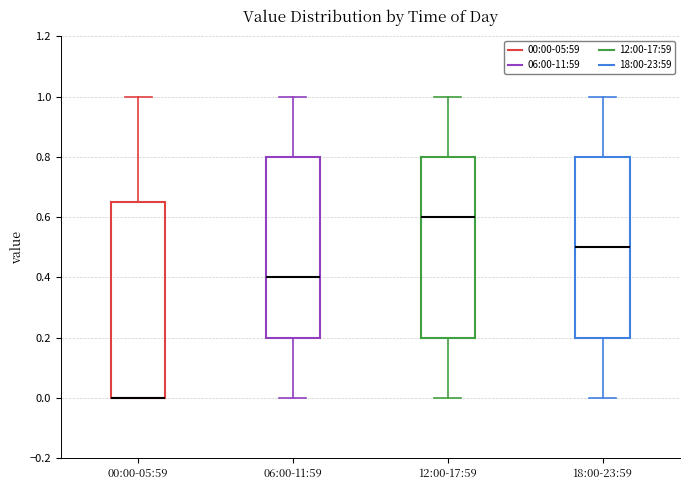

Comparing the boxes themselves (not the whiskers), which one is the tallest?

00:00-05:59